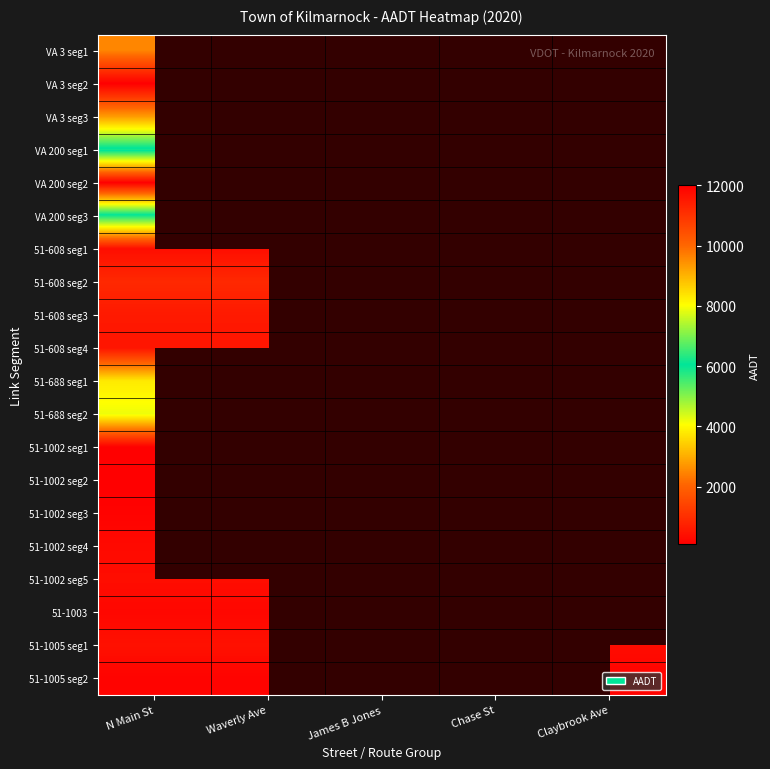

Count the number of categories in the chart.

5